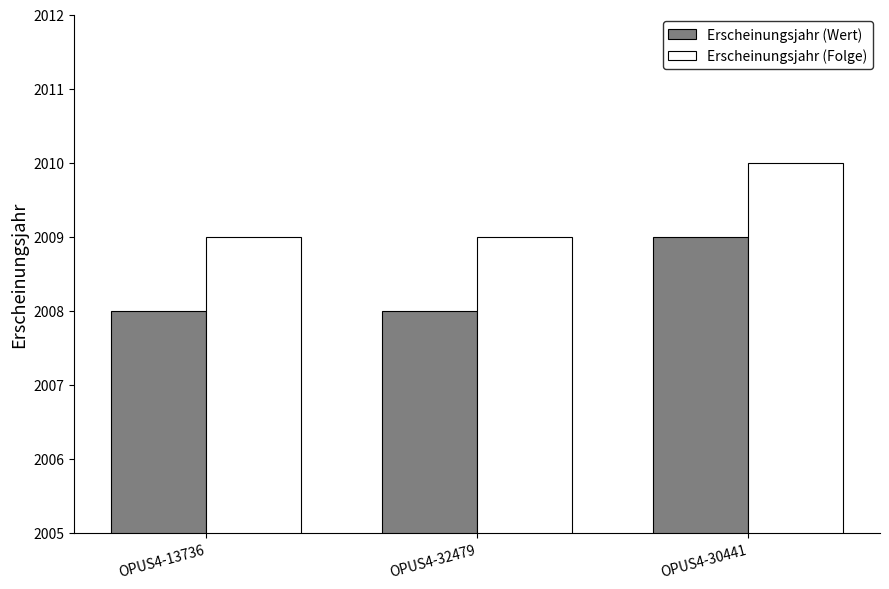

Which series has the largest total across all categories?

Erscheinungsjahr (Folge)